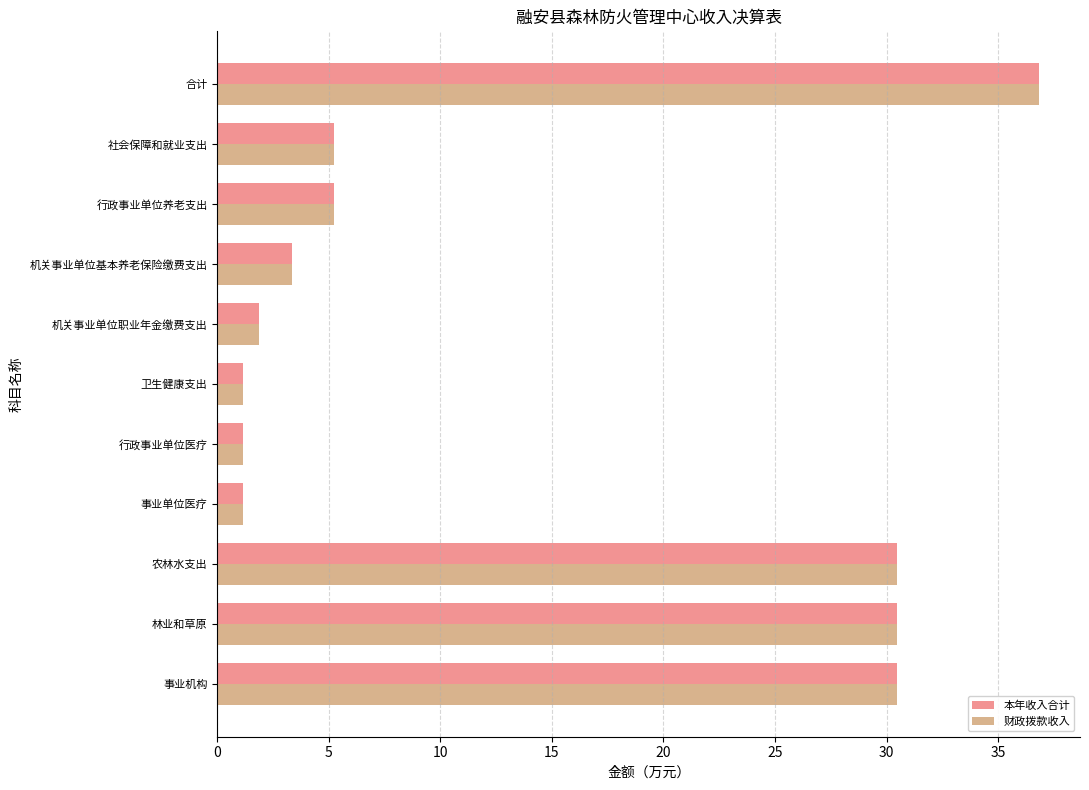

What is the difference between the second highest and second lowest values in the 财政拨款收入 series?

29.3